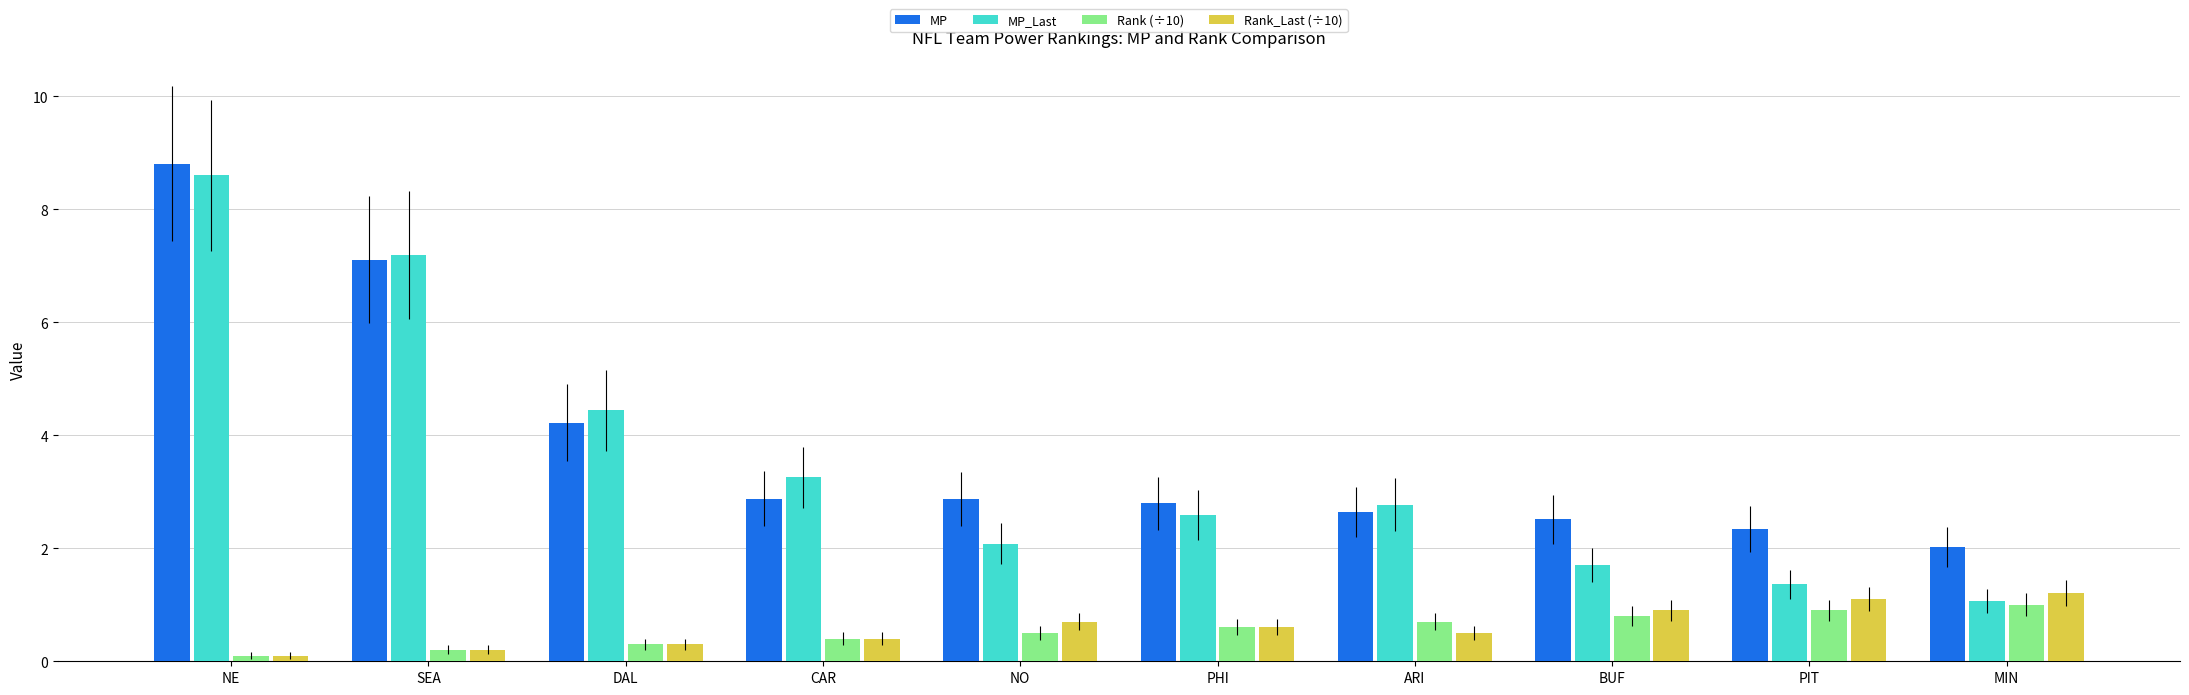

How many groups of bars are there?

10